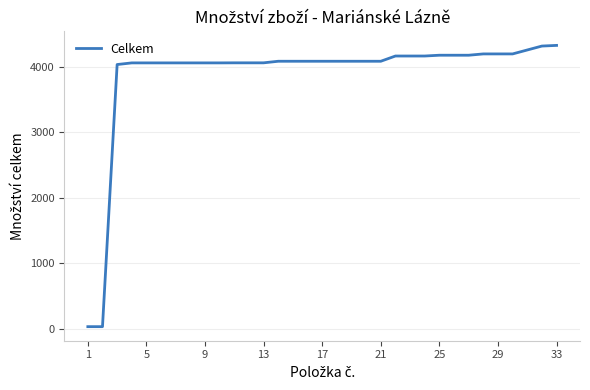

What is the maximum value shown in the chart?

4327